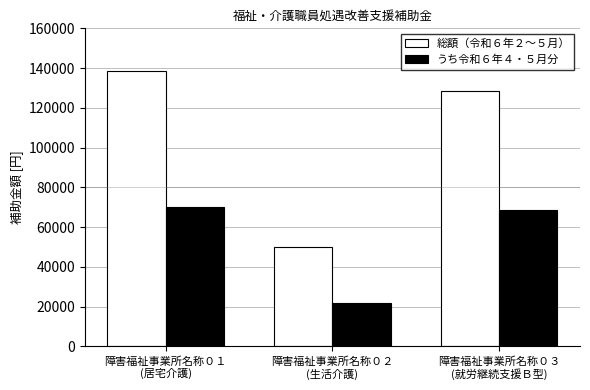

Which category has the lowest value across all series?

障害福祉事業所名称０２
(生活介護)